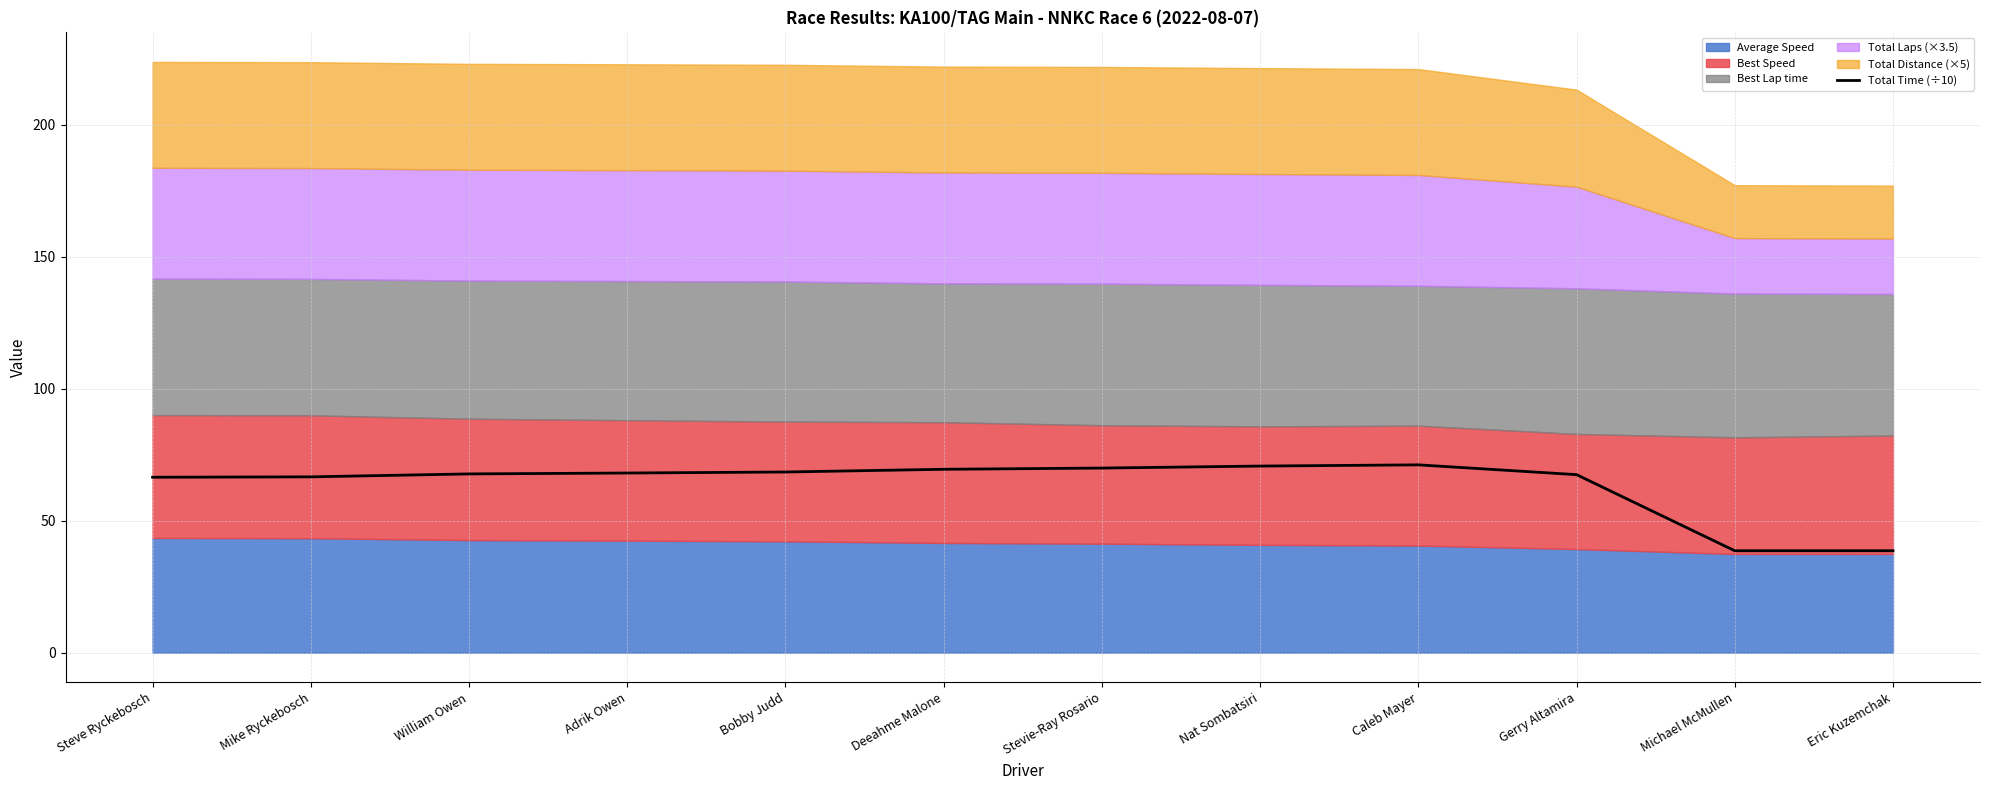

Reading right to left, what are all the values shown in this chart?

38.6	38.6	67.5	71.2	70.7	70.0	69.5	68.5	68.1	67.7	66.6	66.5